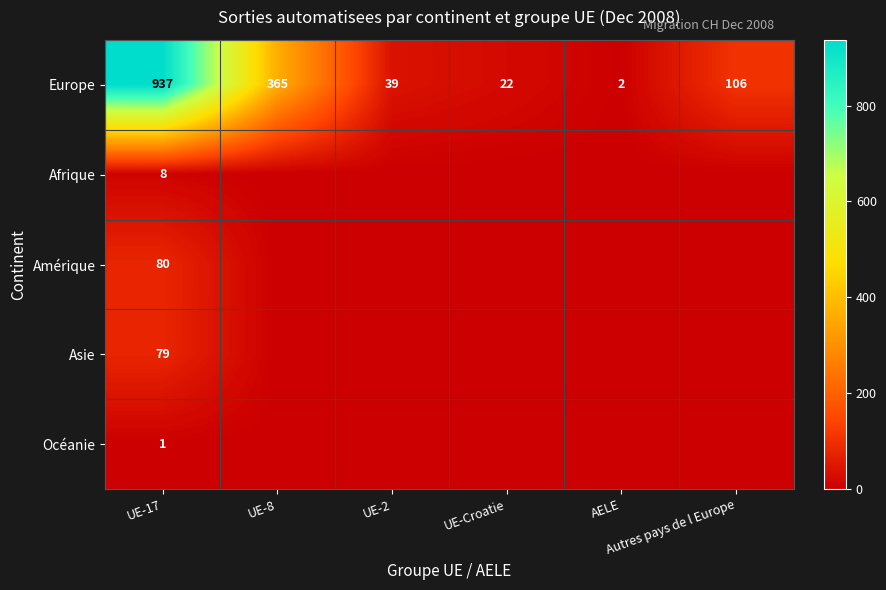

What is the difference between the second highest and second lowest values in the Europe series?

343